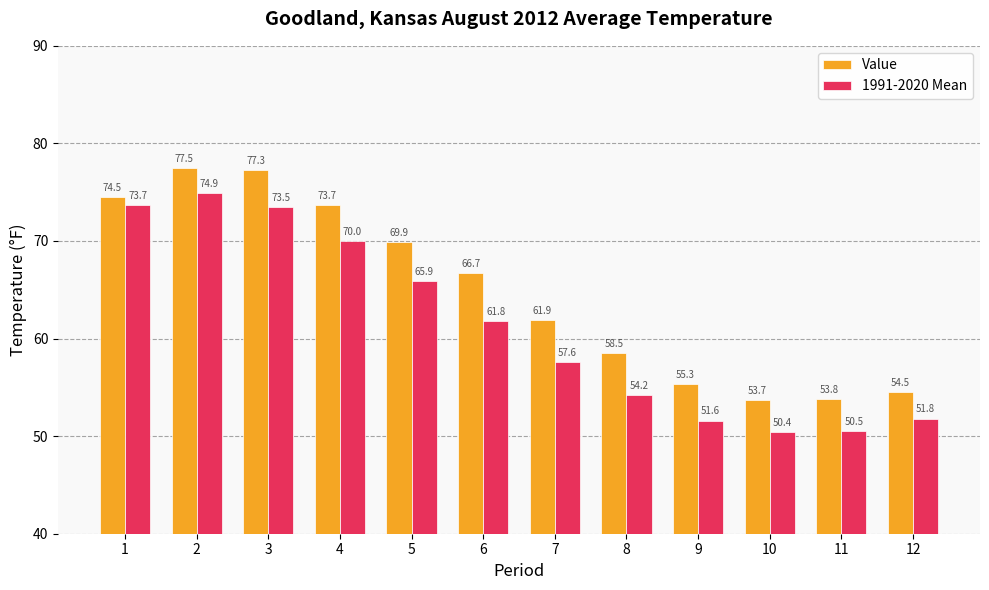

What is the difference between the Value values at 9 and 6?

11.4